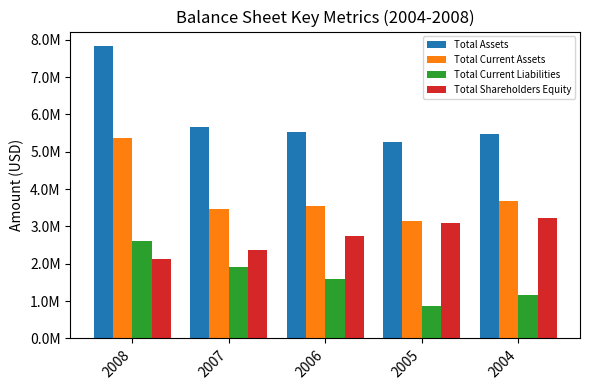

What is the sum of the Total Current Assets values at 2004 and 2008?

9061067